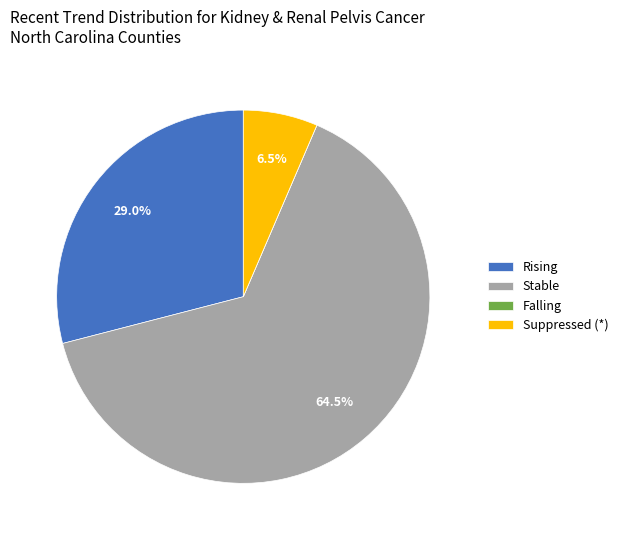

How much of the chart is everything except Rising?

71.0%